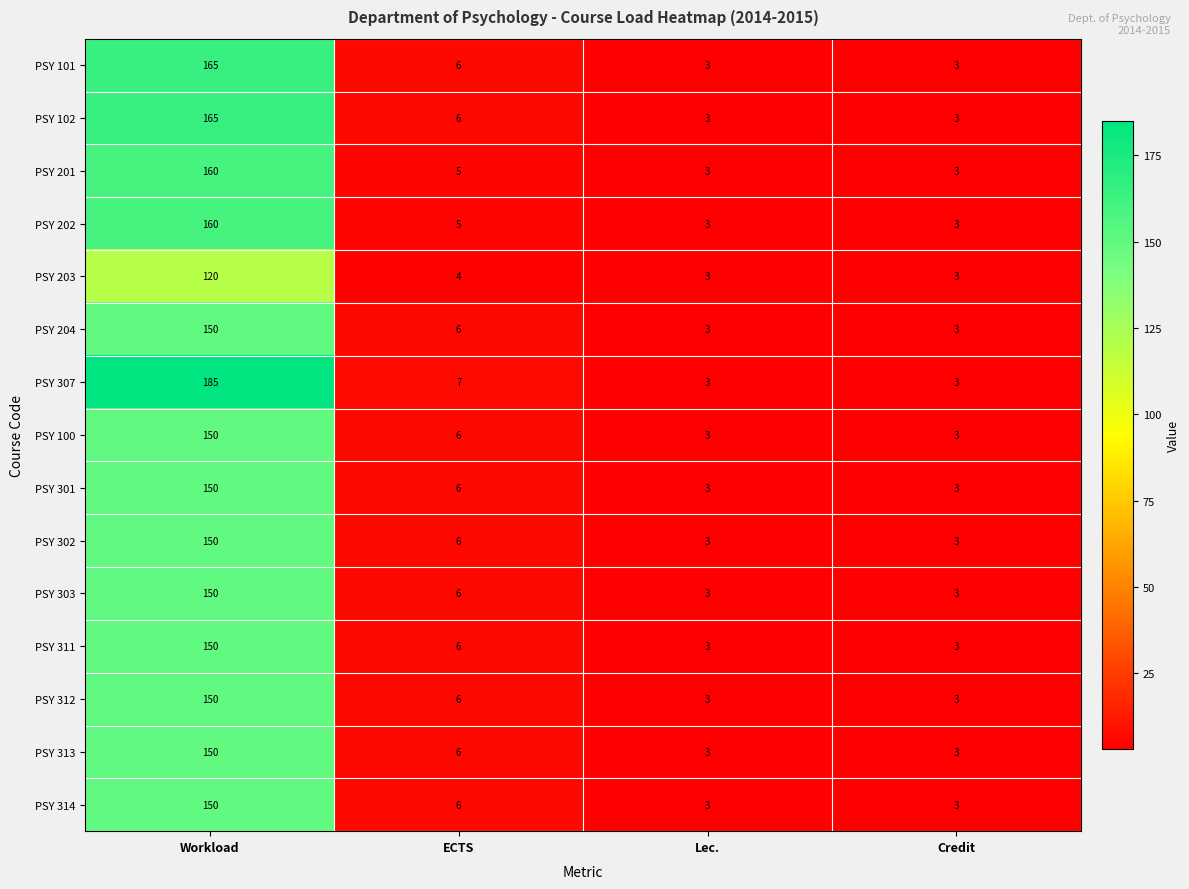

At how many categories does at least one series exceed 75?

1